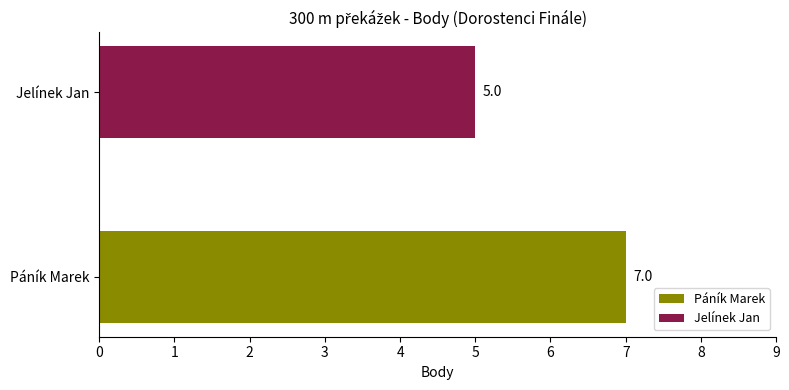

Which series has the largest range (max minus min)?

Páník Marek